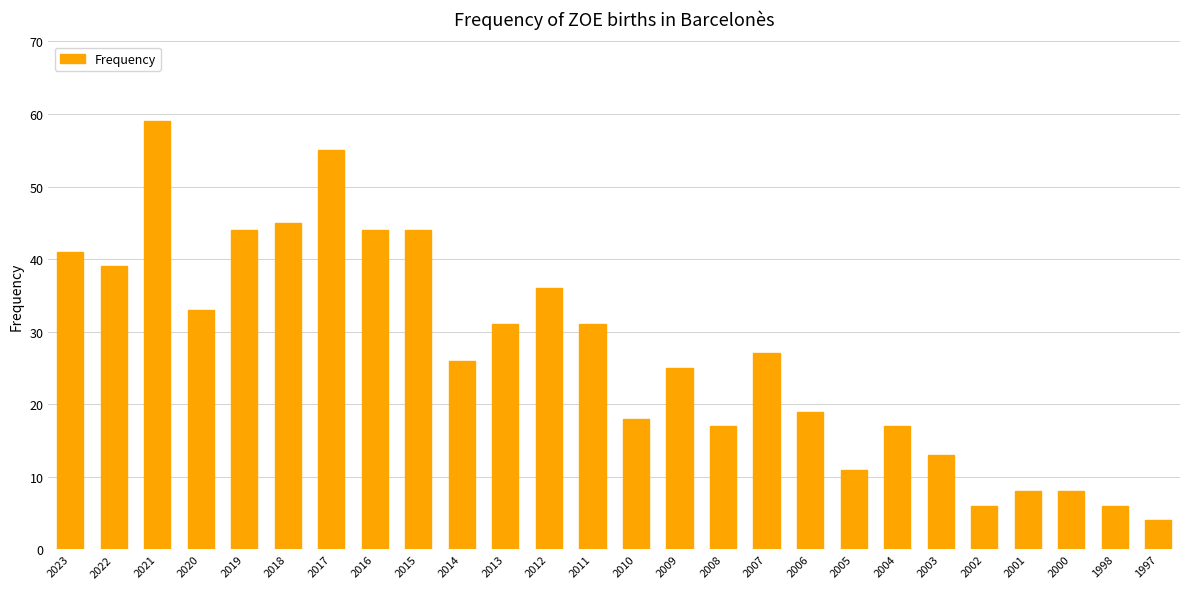

What is the minimum value shown in the chart?

4